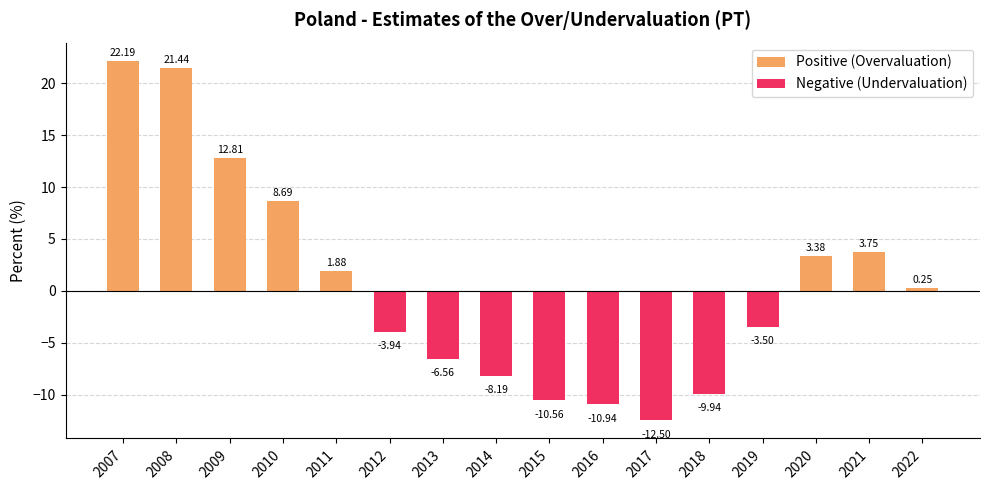

Which series changed the most between 2007 and 2015?

Positive (Overvaluation)